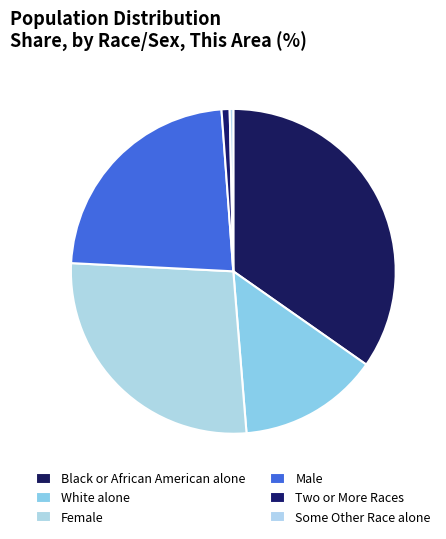

To the nearest percent, what is the combined percentage of Some Other Race alone and Male?

23%